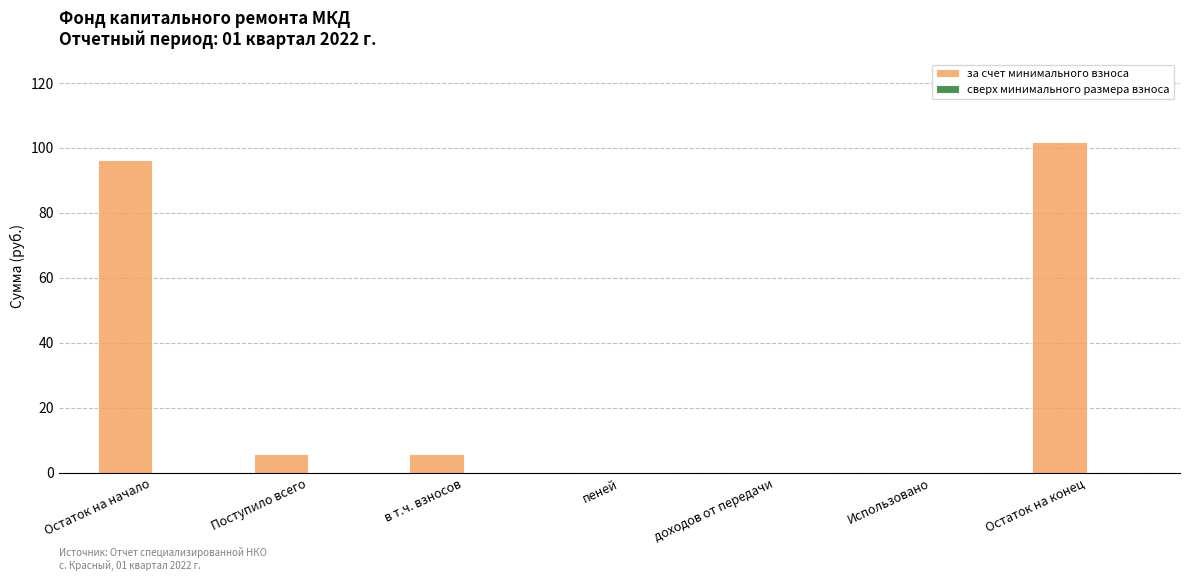

Is it true that the value at пеней is 43.9?

False